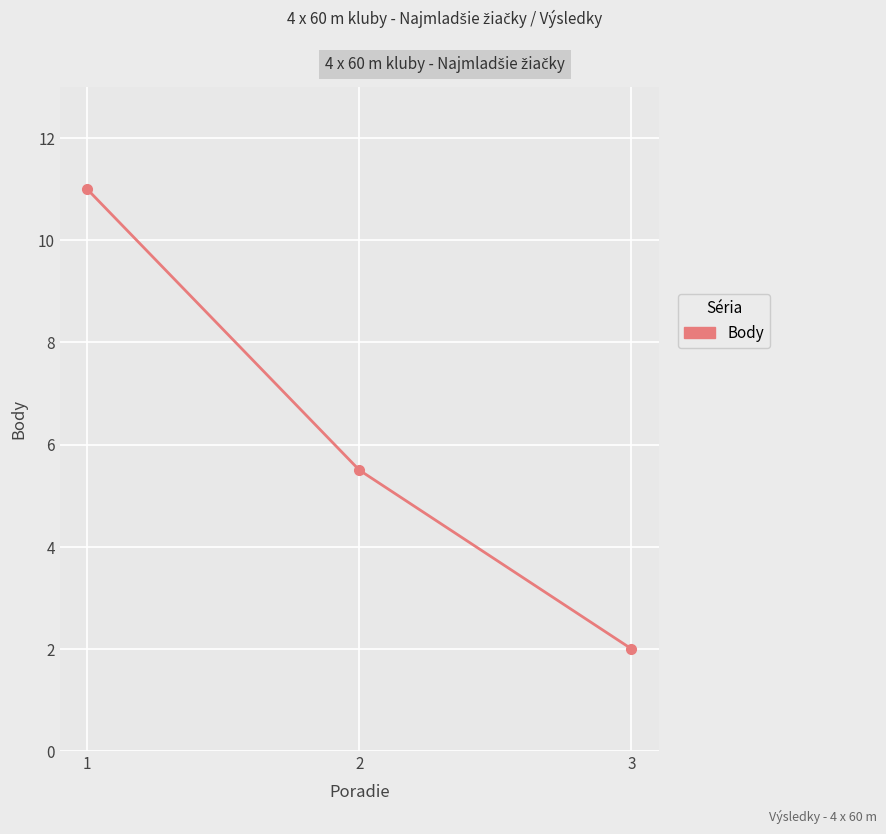

Which category has the highest value across all series?

1